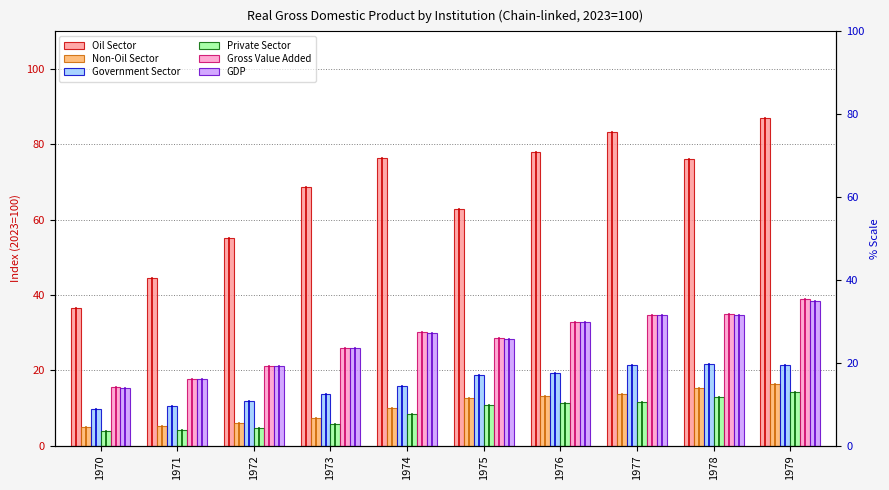

How many values in the Non-Oil Sector series exceed 12?

5